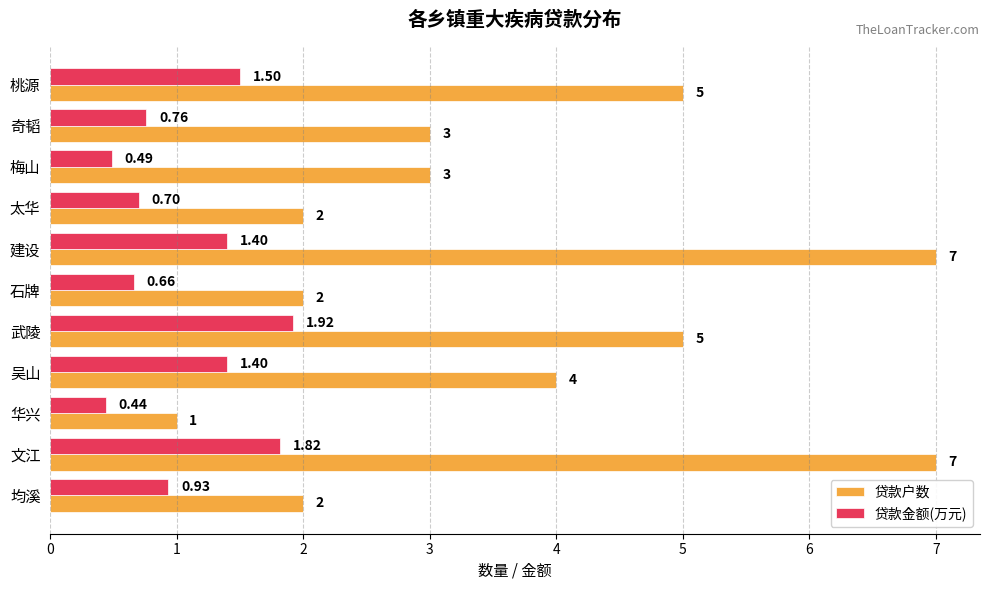

Which category has the highest value in the 贷款金额(万元) series?

武陵